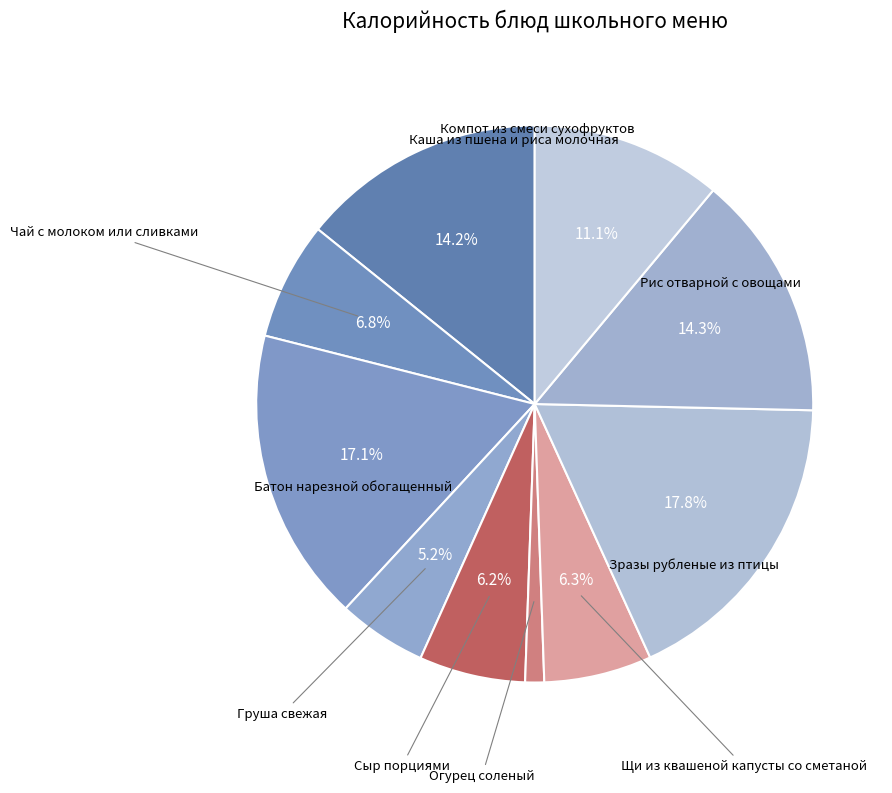

Count the number of slices in the pie.

10